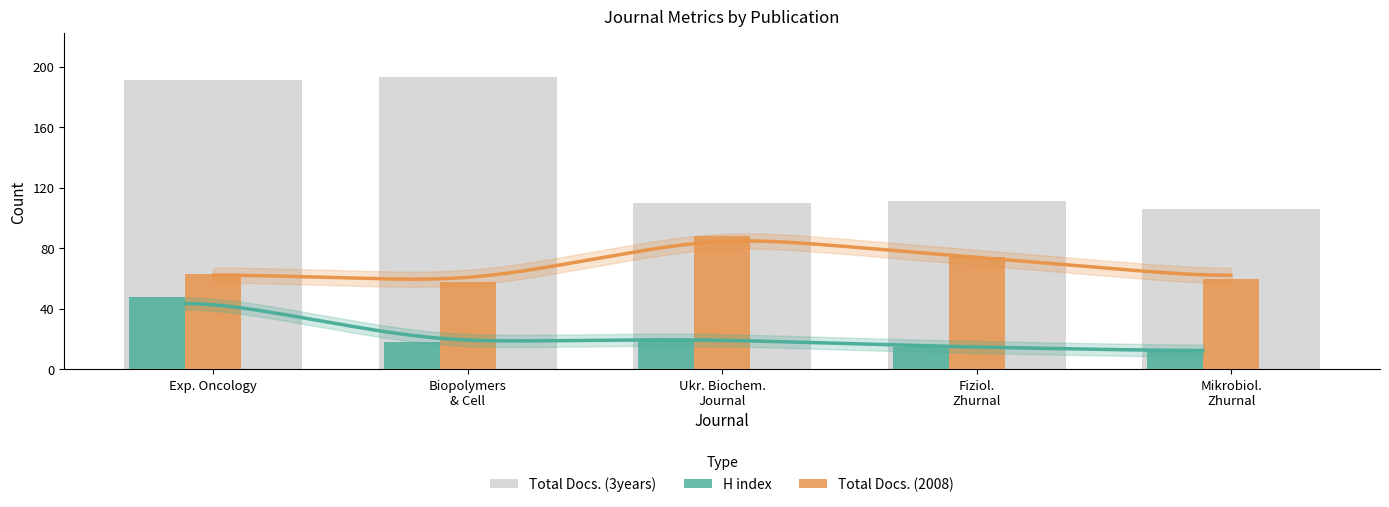

Count the number of data series in this chart.

3